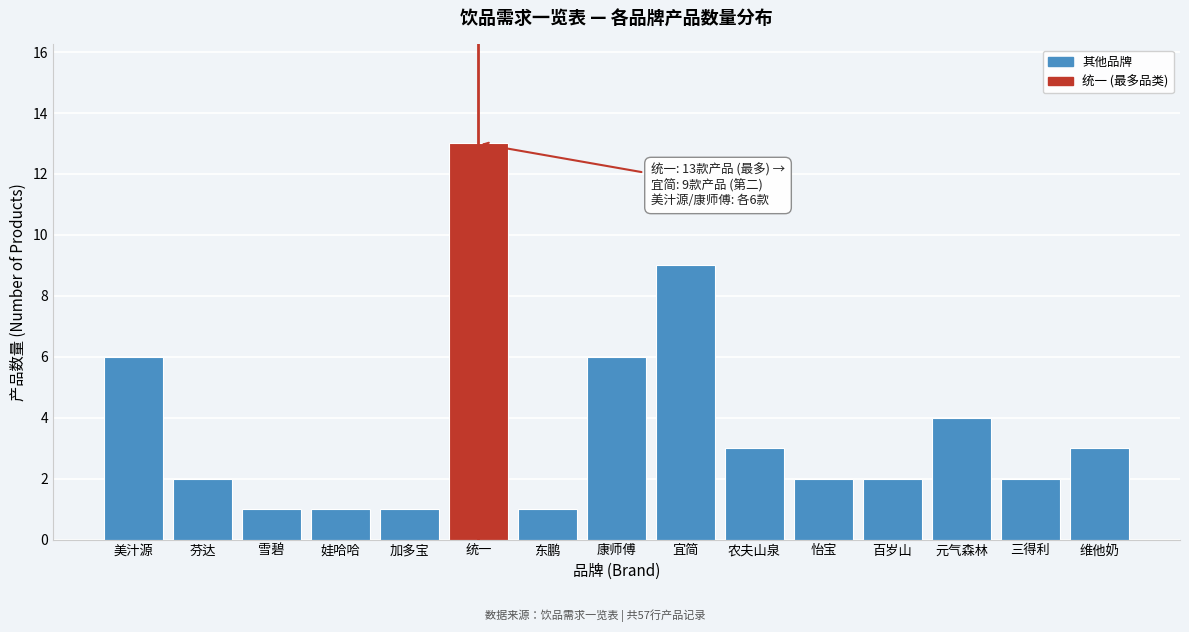

Reading left to right, what are all the values shown in this chart?

6	2	1	1	1	13	1	6	9	3	2	2	4	2	3